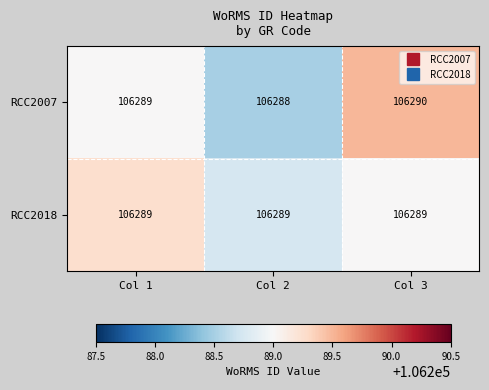

What is the minimum value shown in the chart?

106288